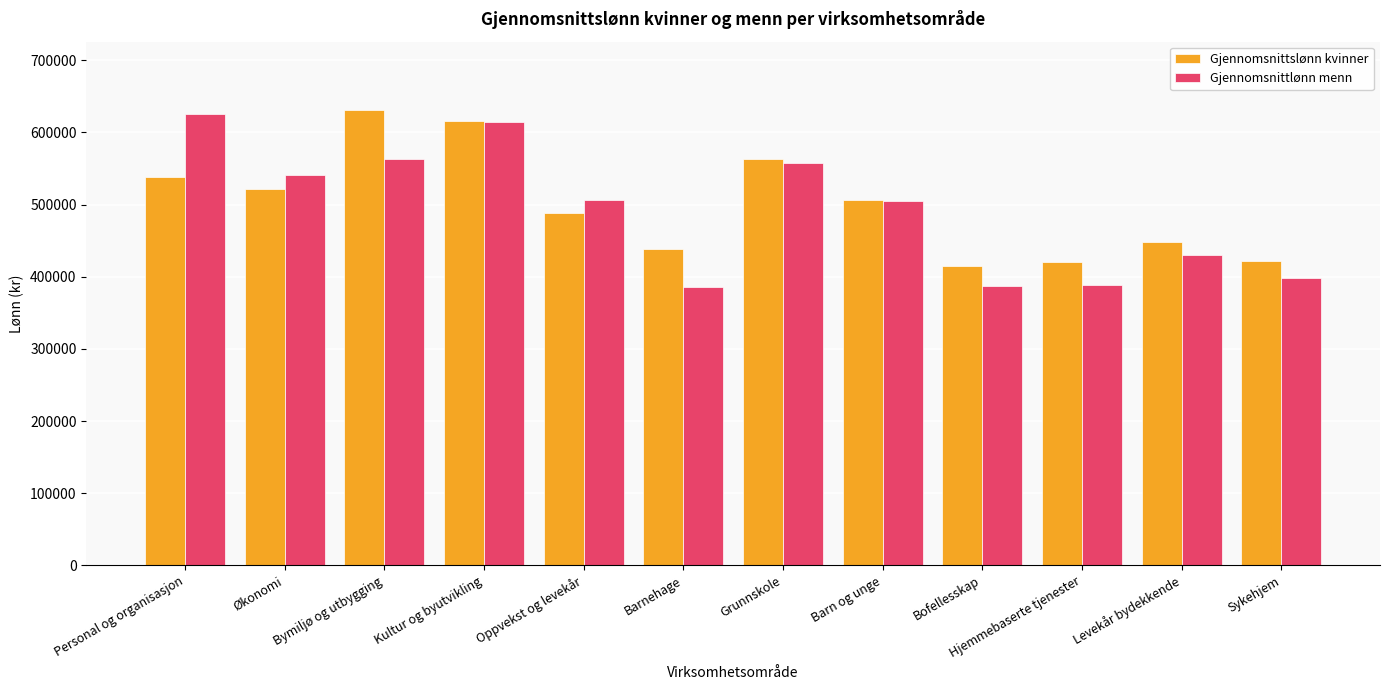

What is the difference between the maximum and minimum values in the Gjennomsnittslønn kvinner series?

216630.8